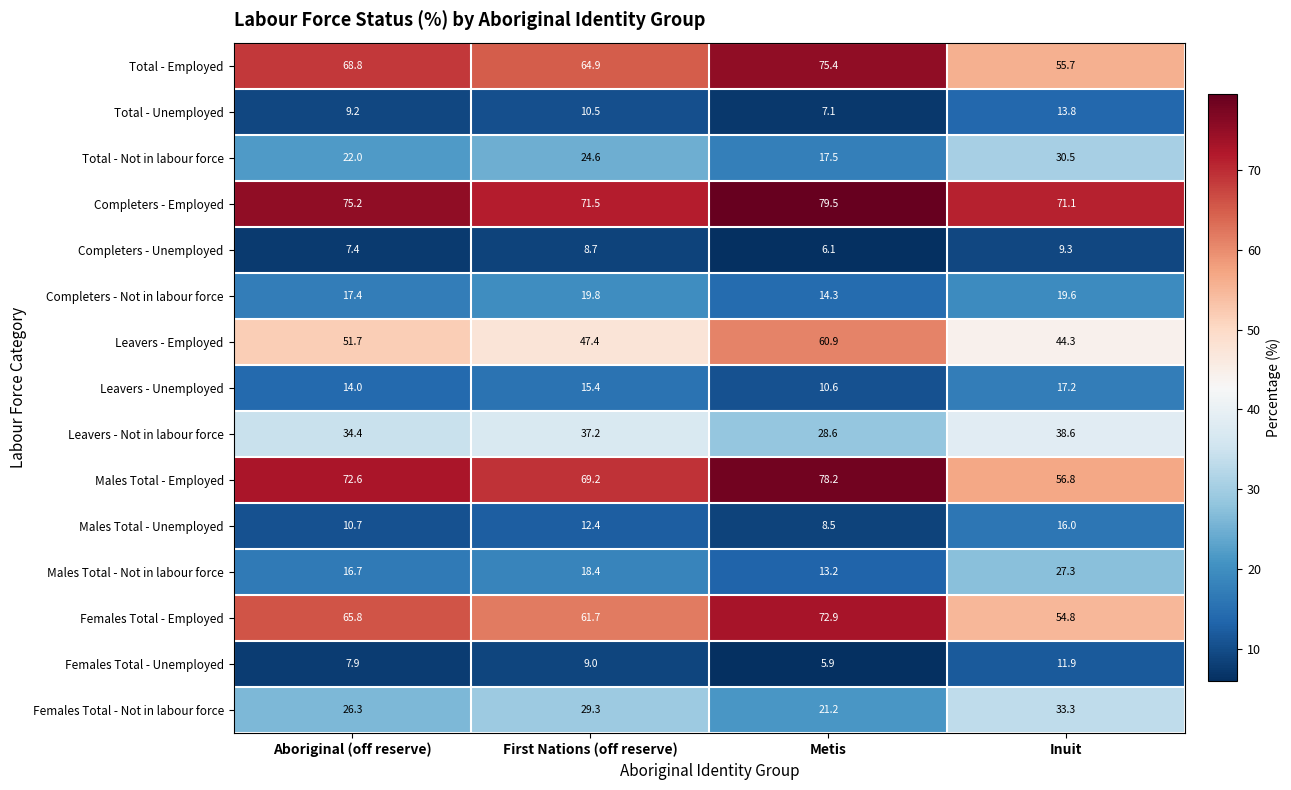

What is the approximate value of Males Total - Not in labour force at Aboriginal (off reserve)?

16.7